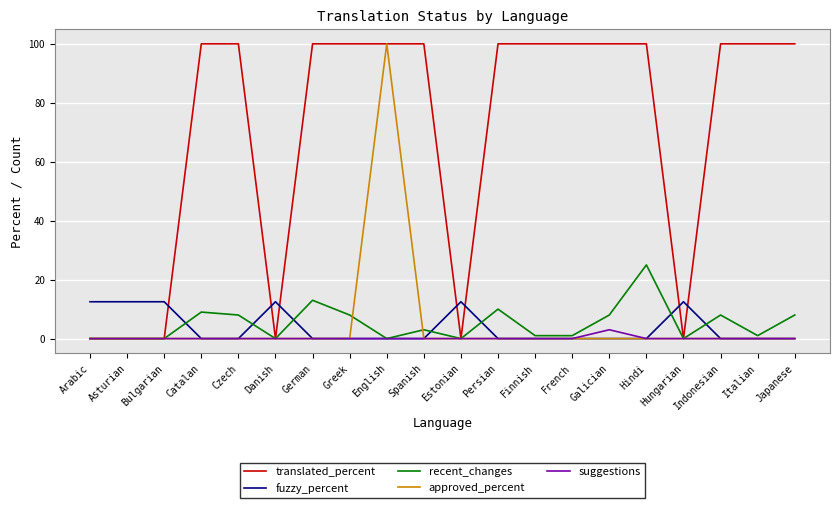

At which category is the sum across all series the highest?

English